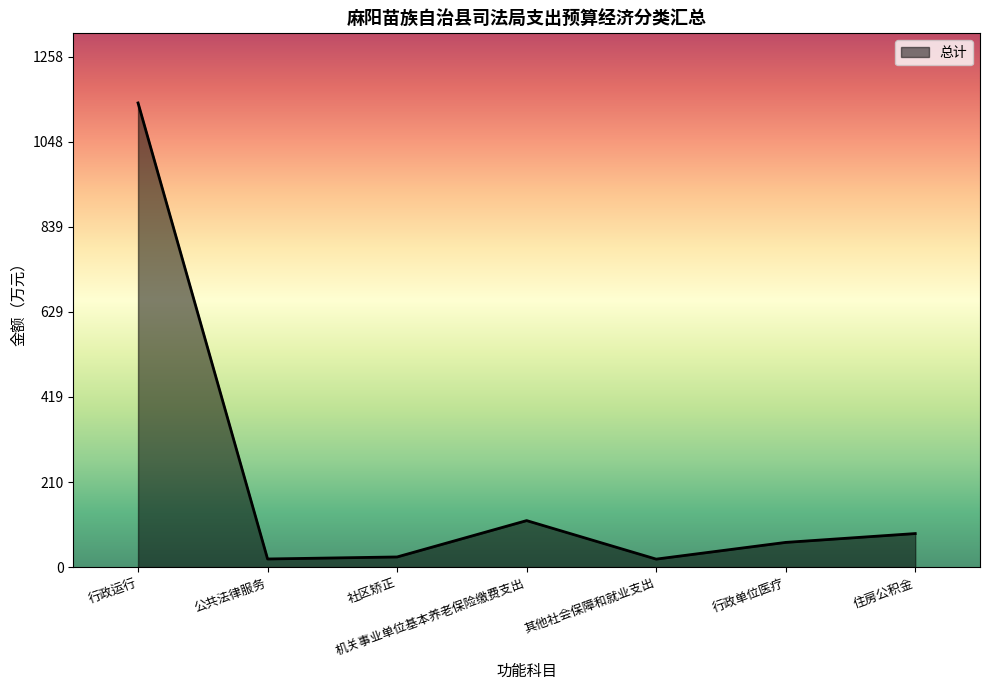

What is the average value?

209.4